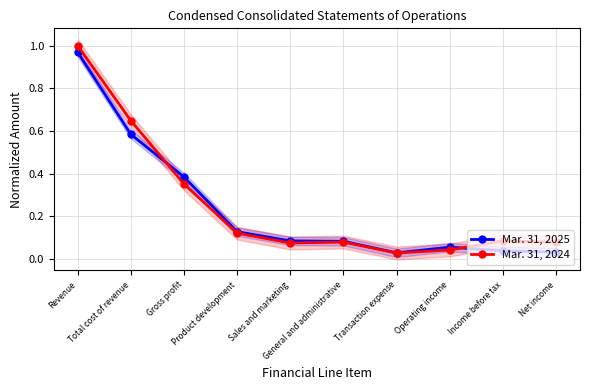

What position from the left is Product development?

4